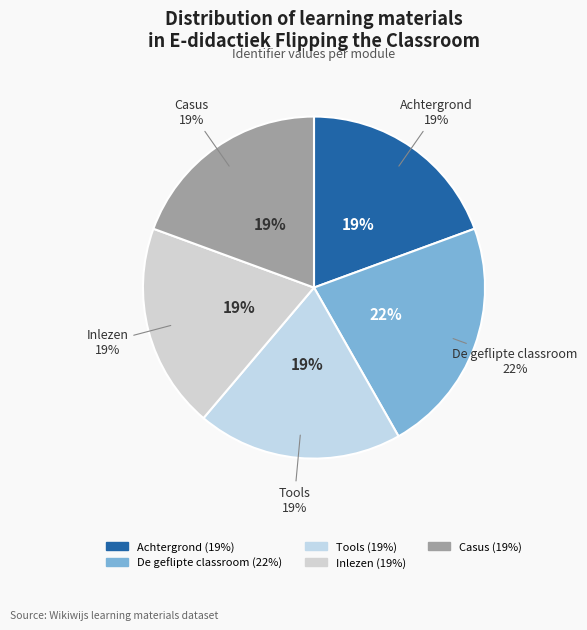

How many segments does this pie chart have?

5